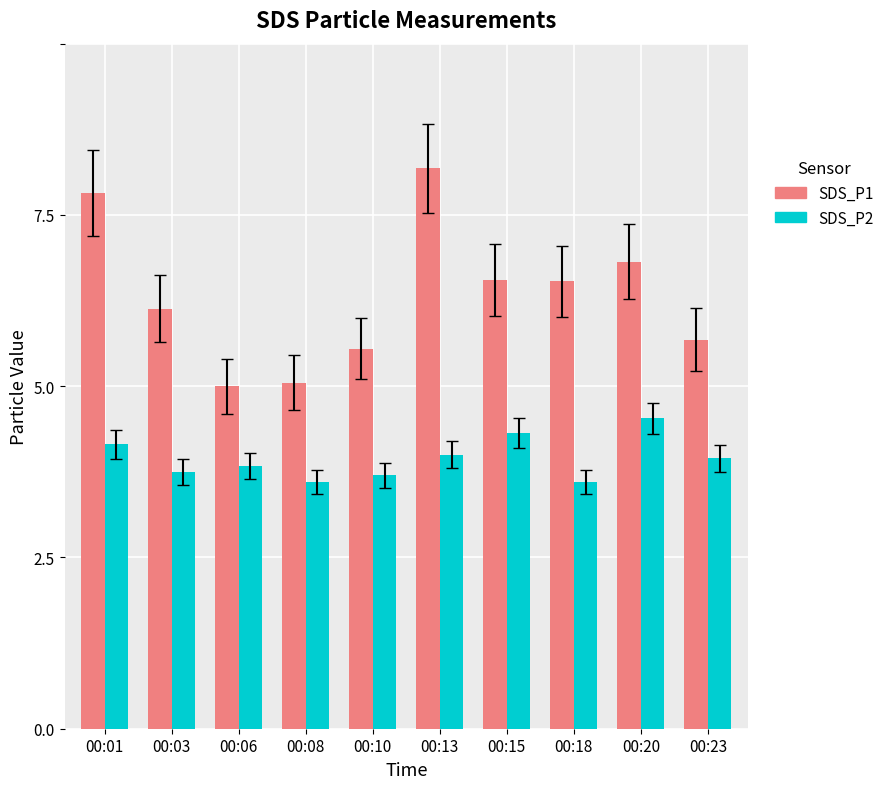

What is the value of the SDS_P2 bar at the 8th from the left?

3.6